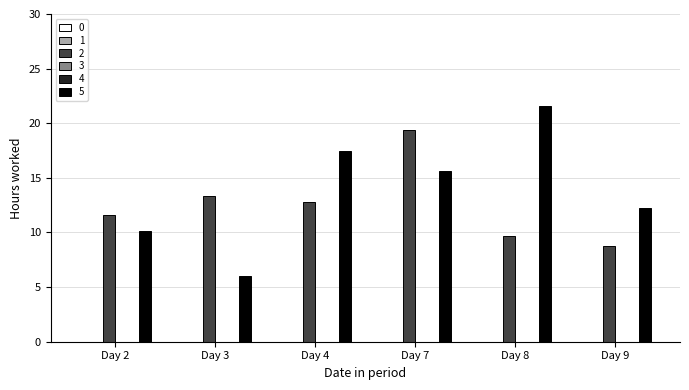

Which series changed the most between Day 3 and Day 7?

5